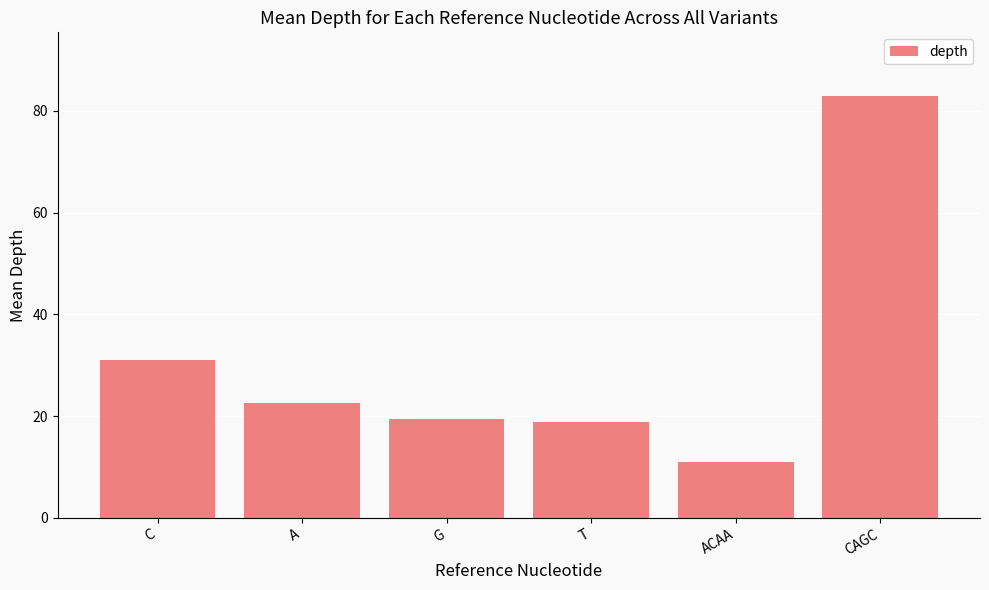

The chart shows a value of 34.0 at A. True or false?

False